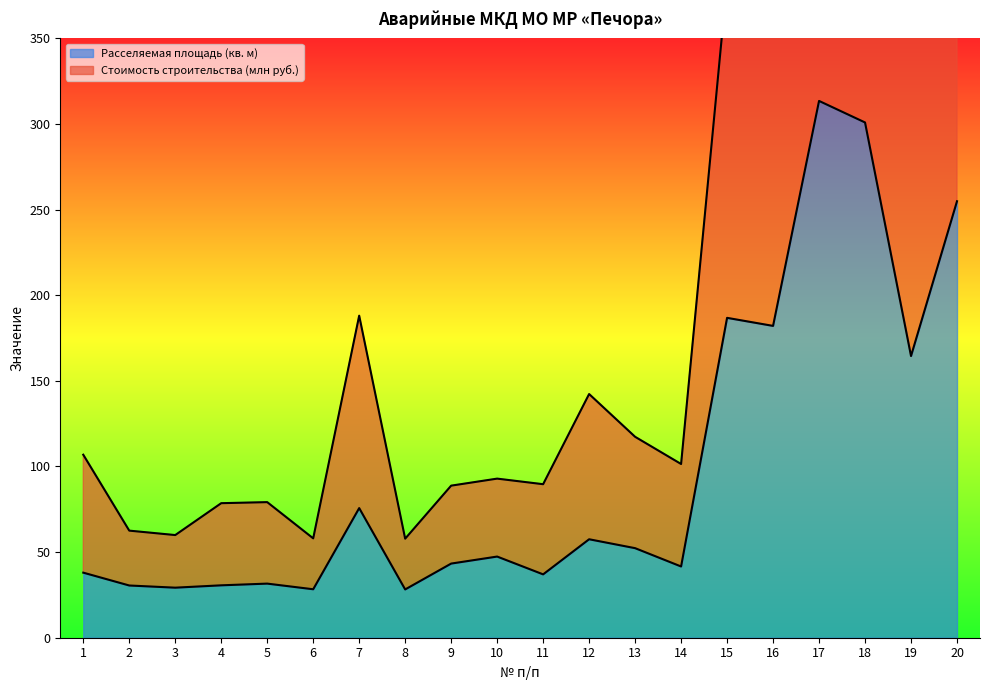

What is the sum of all Расселяемая площадь (кв. м) values?

1973.9